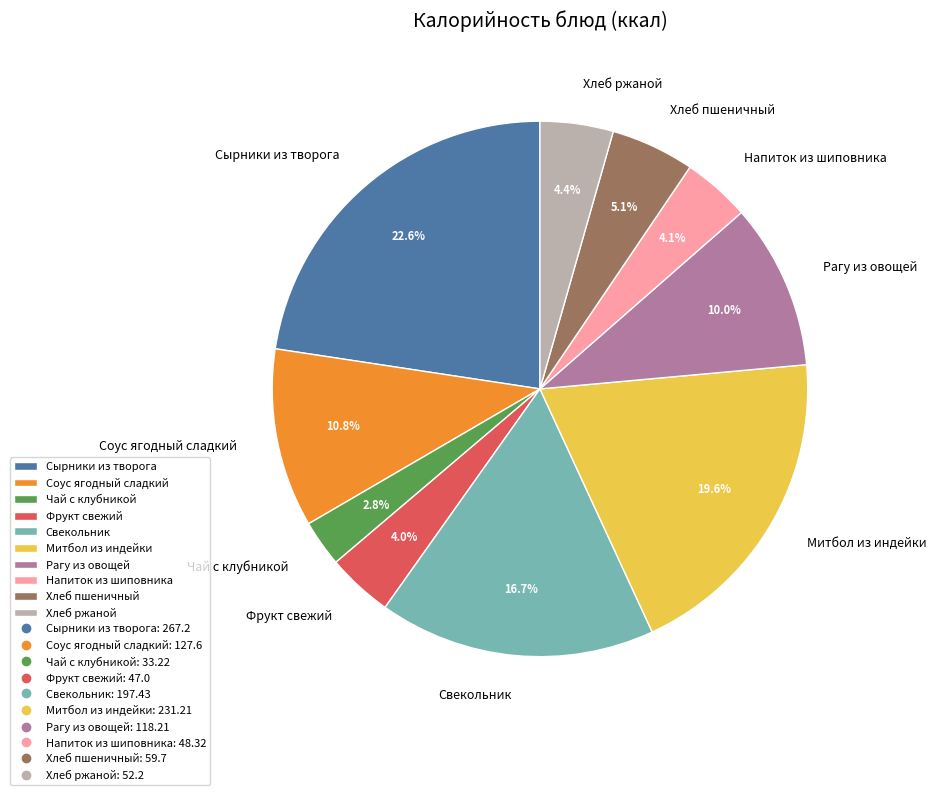

To the nearest percent, what is the average slice percentage?

10%